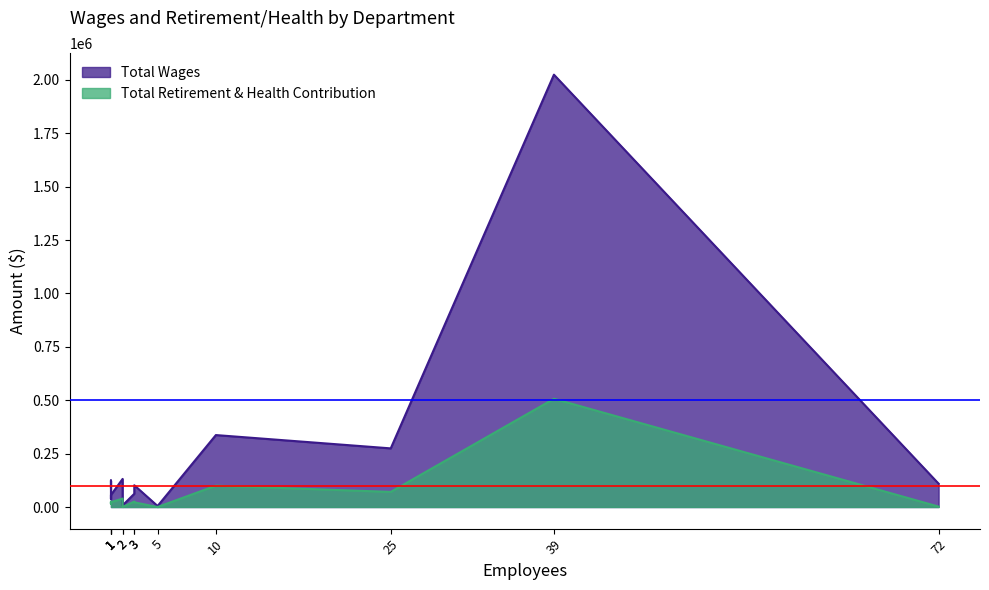

List the series in order of their overall mean, lowest first.

Total Retirement & Health Contribution, Total Wages